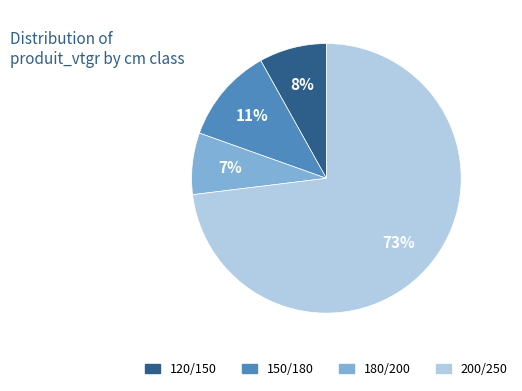

Is the sum of 120/150 and 180/200 greater than half?

No